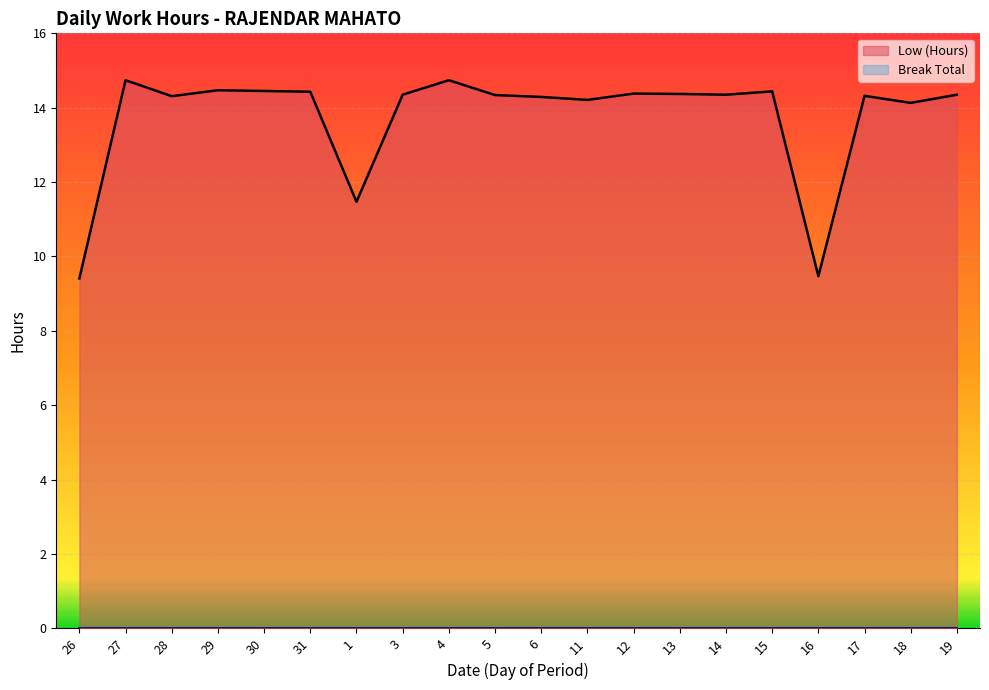

How many values are below 14?

3